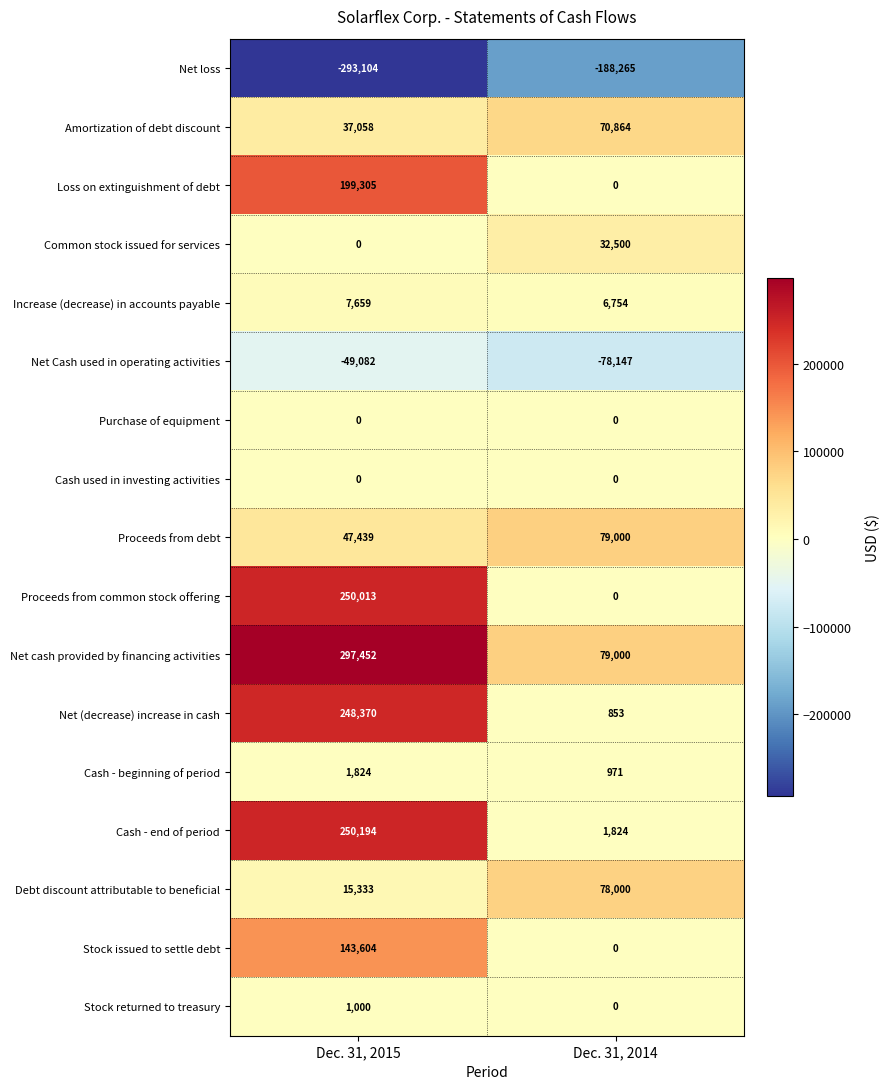

Which category has the lowest value across all series?

Dec. 31, 2015